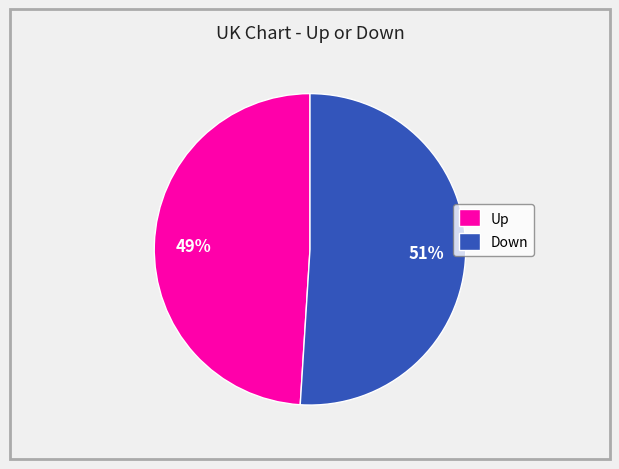

To the nearest percent, what is the difference between the largest and smallest slice percentages?

2%